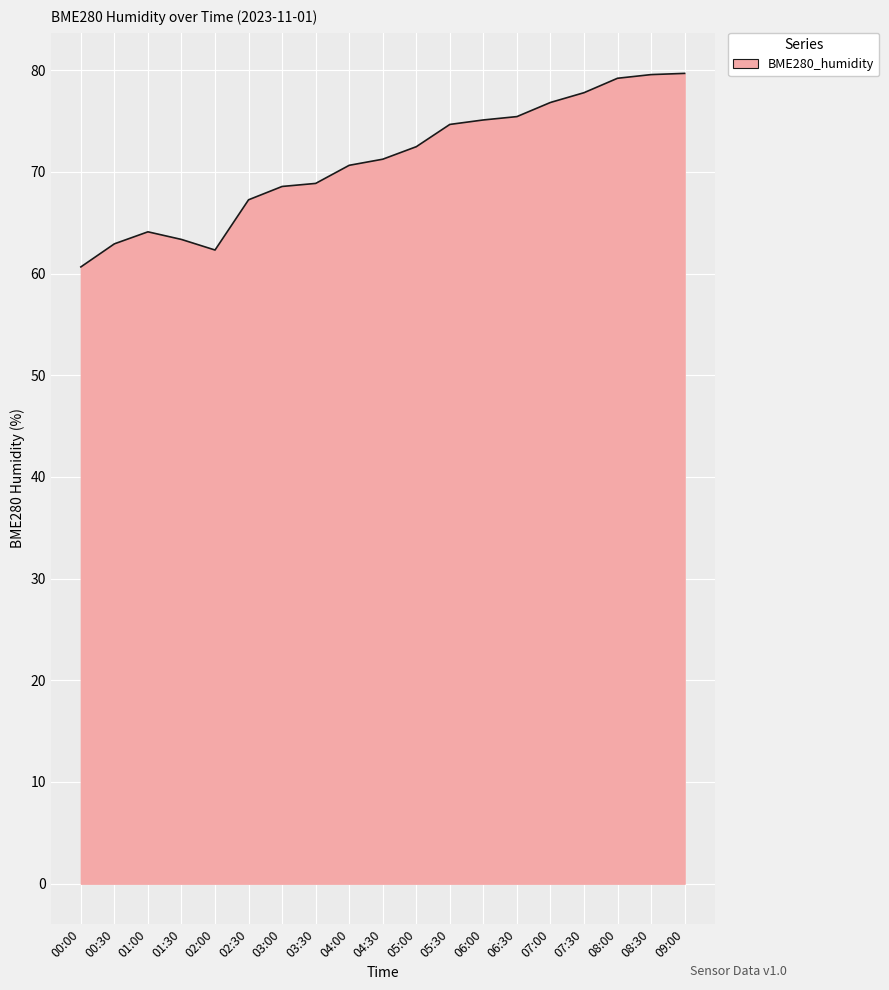

What is the ratio of the value at 04:30 to the value at 02:00?

1.1